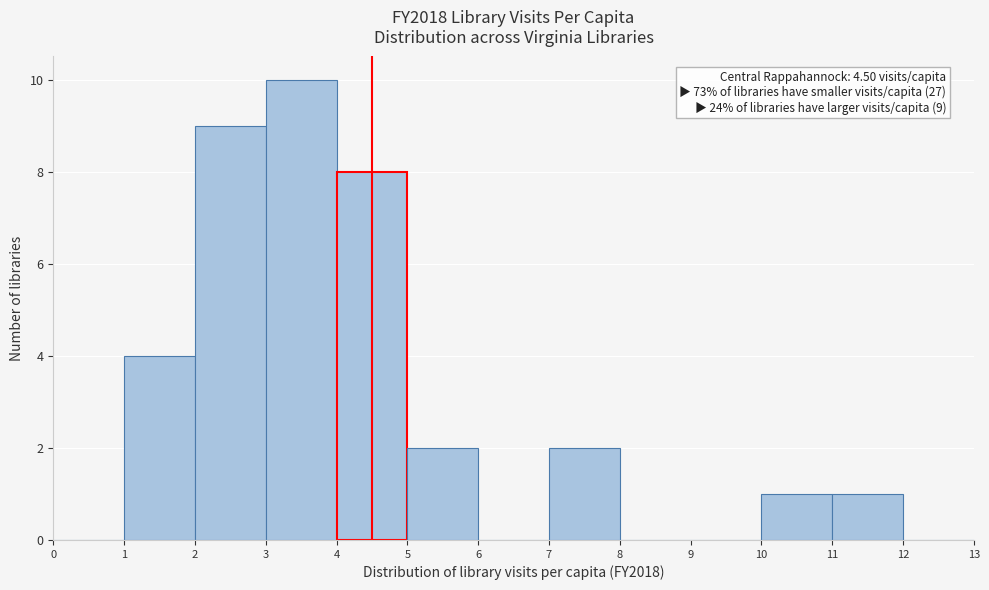

Which range on the x-axis has the tallest bar?

3 to 4